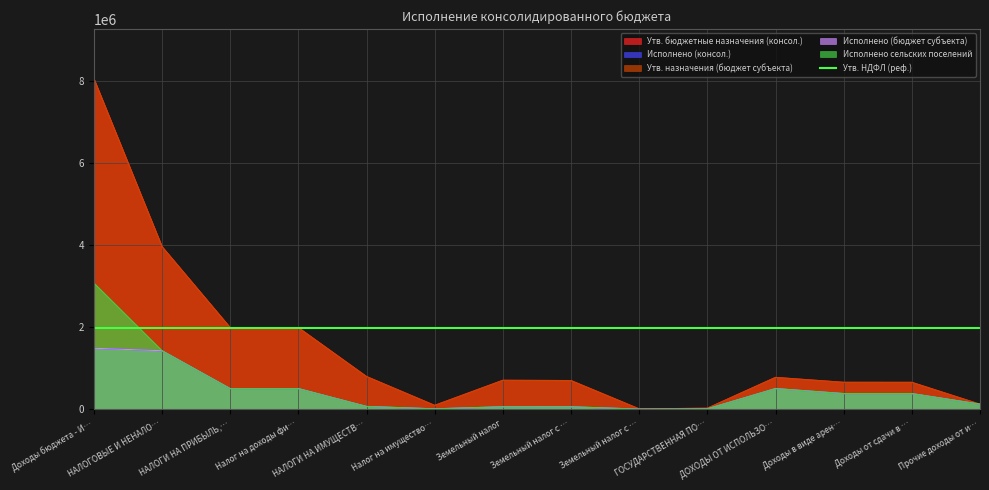

List the labels in order of Исполнено (консол.) value, smallest first.

Земельный налог с …, Налог на имущество…, ГОСУДАРСТВЕННАЯ ПО…, Земельный налог с …, Земельный налог, НАЛОГИ НА ИМУЩЕСТВ…, Прочие доходы от и…, Доходы от сдачи в …, Доходы в виде арен…, НАЛОГИ НА ПРИБЫЛЬ,…, Налог на доходы фи…, ДОХОДЫ ОТ ИСПОЛЬЗО…, НАЛОГОВЫЕ И НЕНАЛО…, Доходы бюджета - И…